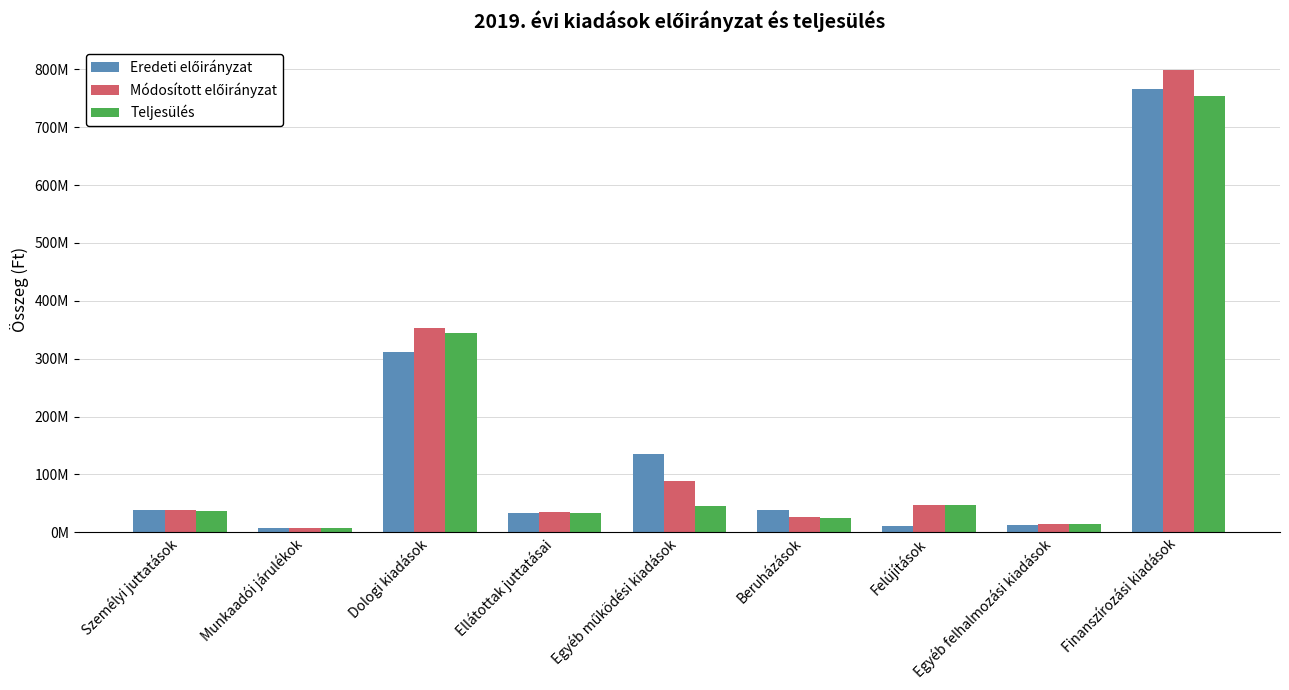

Does the chart contain any negative values?

No